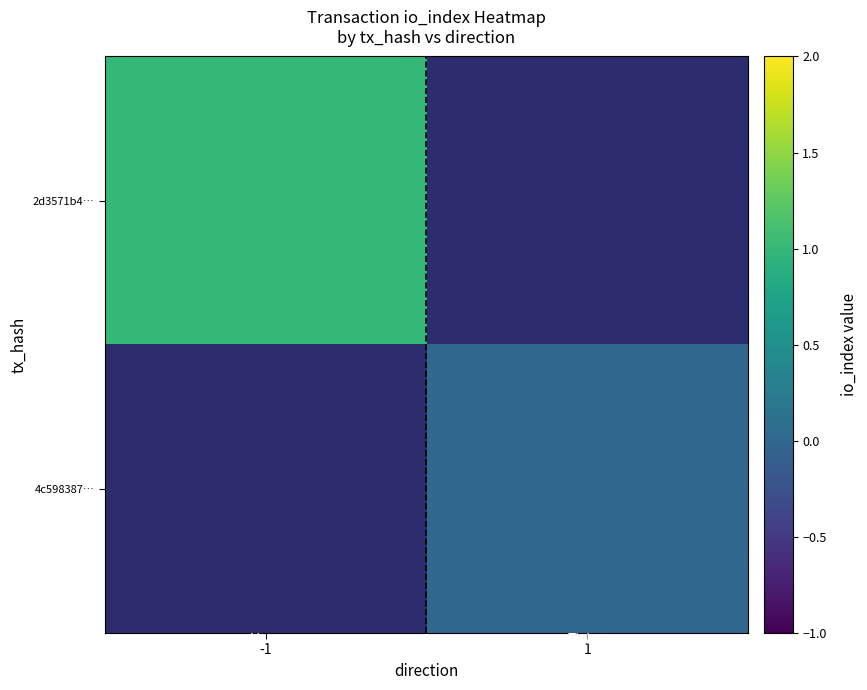

Which label corresponds to the largest value in the chart?

-1